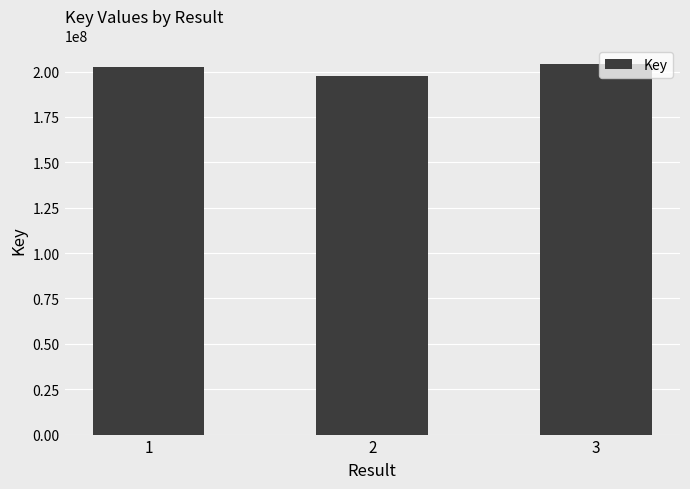

What is the average value?

201469673